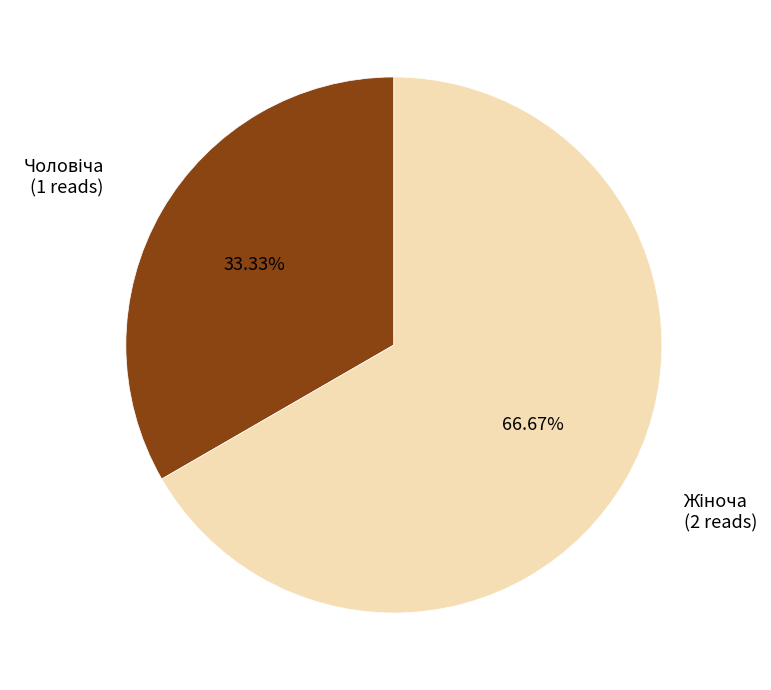

Does any single category account for the majority?

Yes